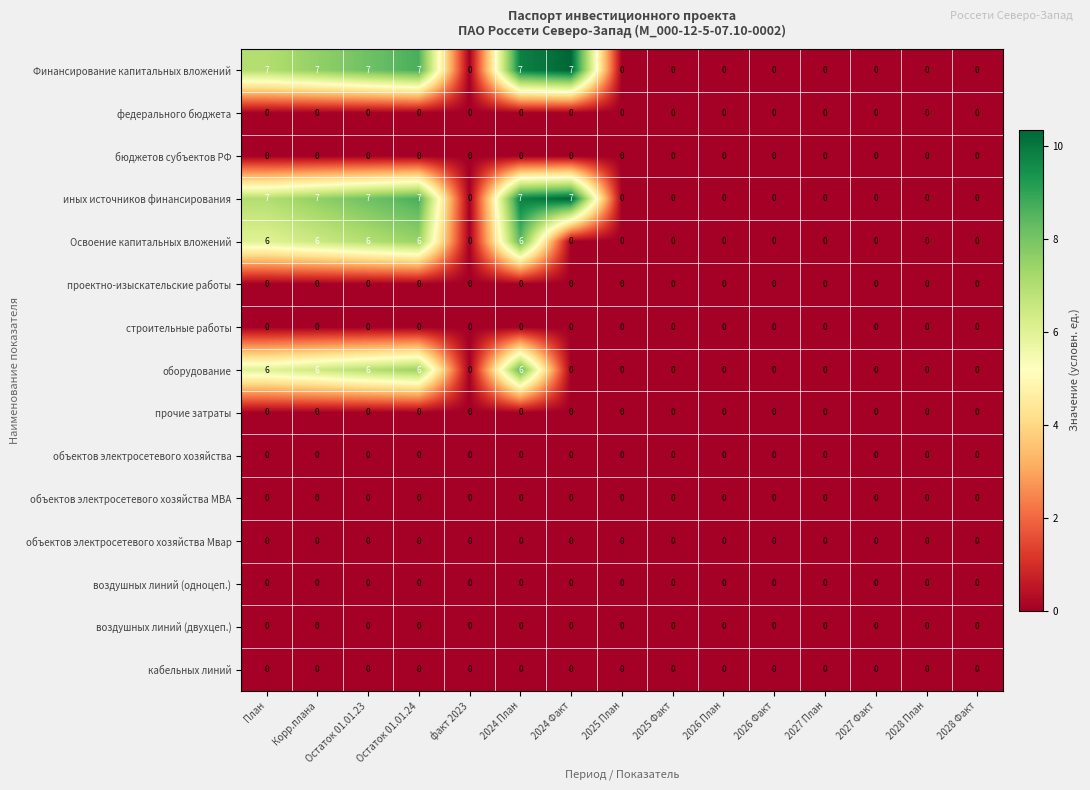

What is the highest value of the Освоение капитальных вложений series?

6